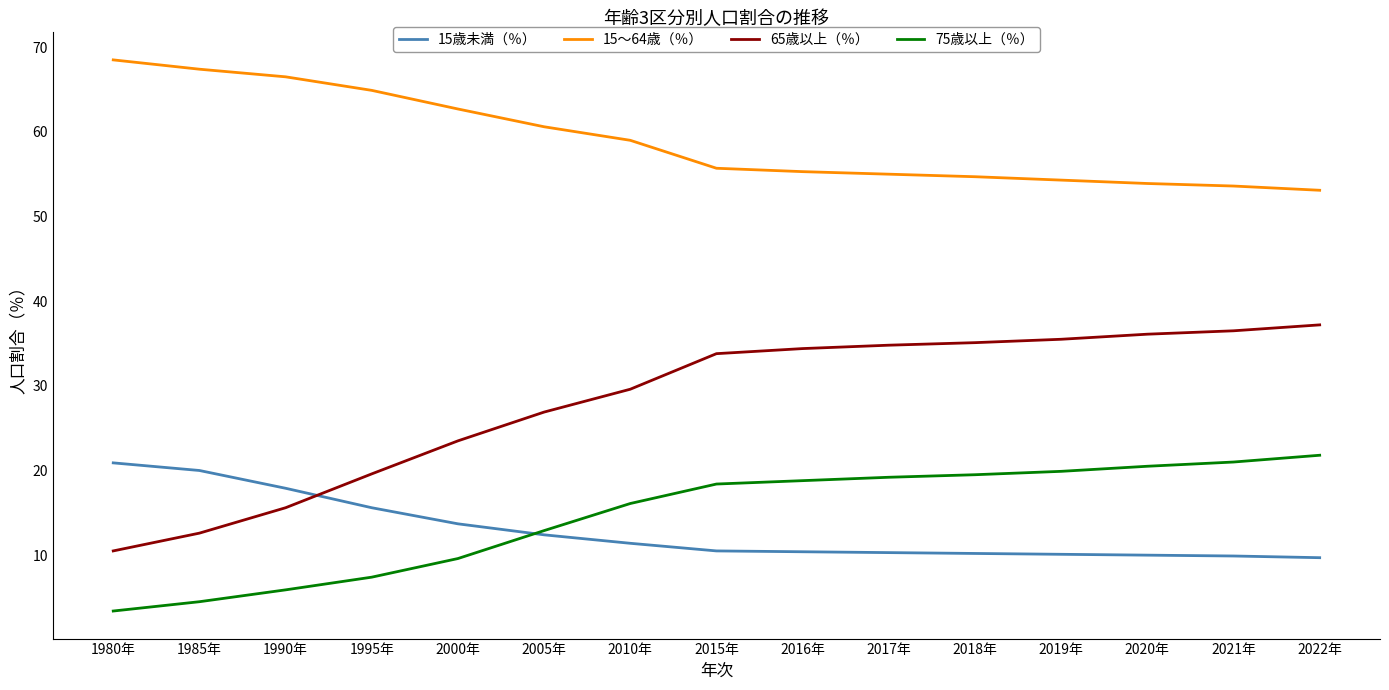

Which category has the lowest value across all series?

1980年